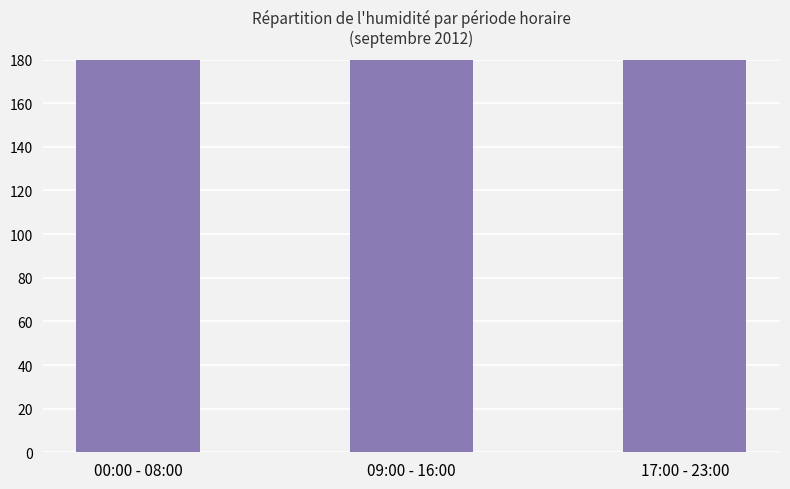

What position from the right is 17:00 - 23:00?

1